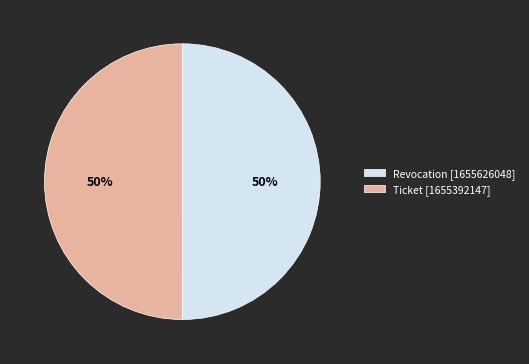

Is the sum of Ticket [1655392147] and Revocation [1655626048] greater than half?

Yes